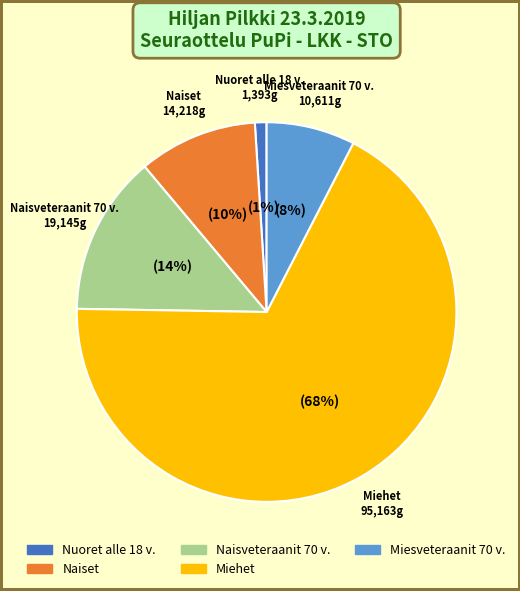

Combined, do Nuoret alle 18 v. and Naisveteraanit 70 v. account for over 50%?

No